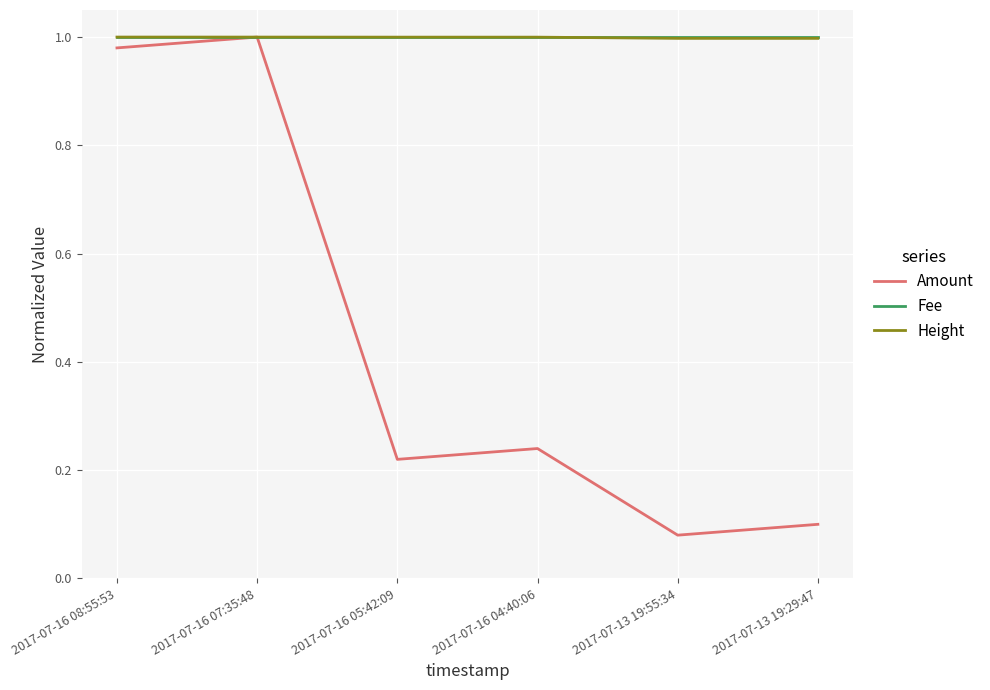

What are all the series names shown in the legend?

Amount, Fee, Height